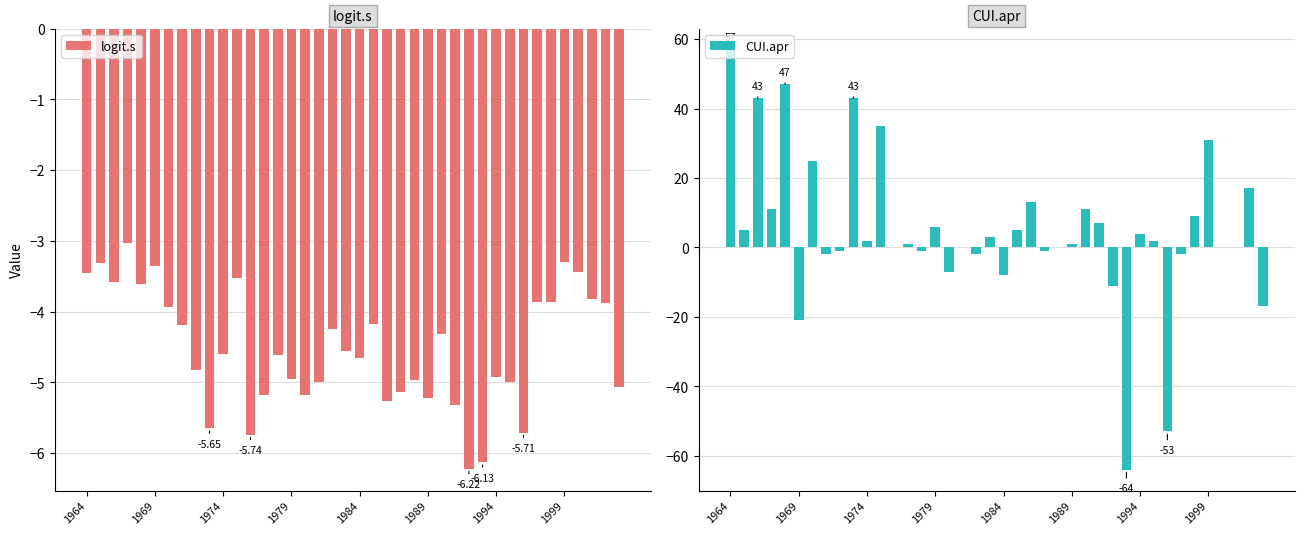

Which label corresponds to the largest value in the chart?

1964